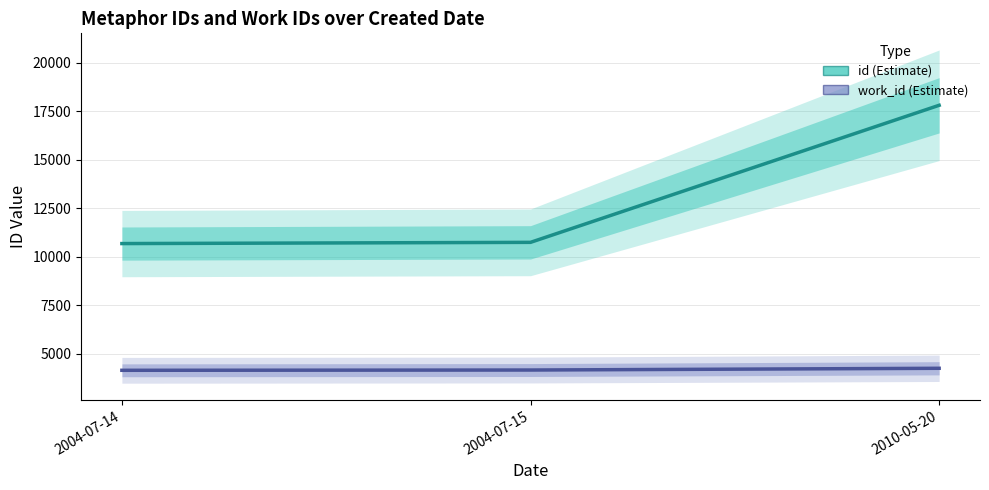

Reading left to right, list all the values displayed in this chart.

id: 2004-07-14=10688	2004-07-15=10751	2010-05-20=17819
work_id: 2004-07-14=4153	2004-07-15=4167	2010-05-20=4257